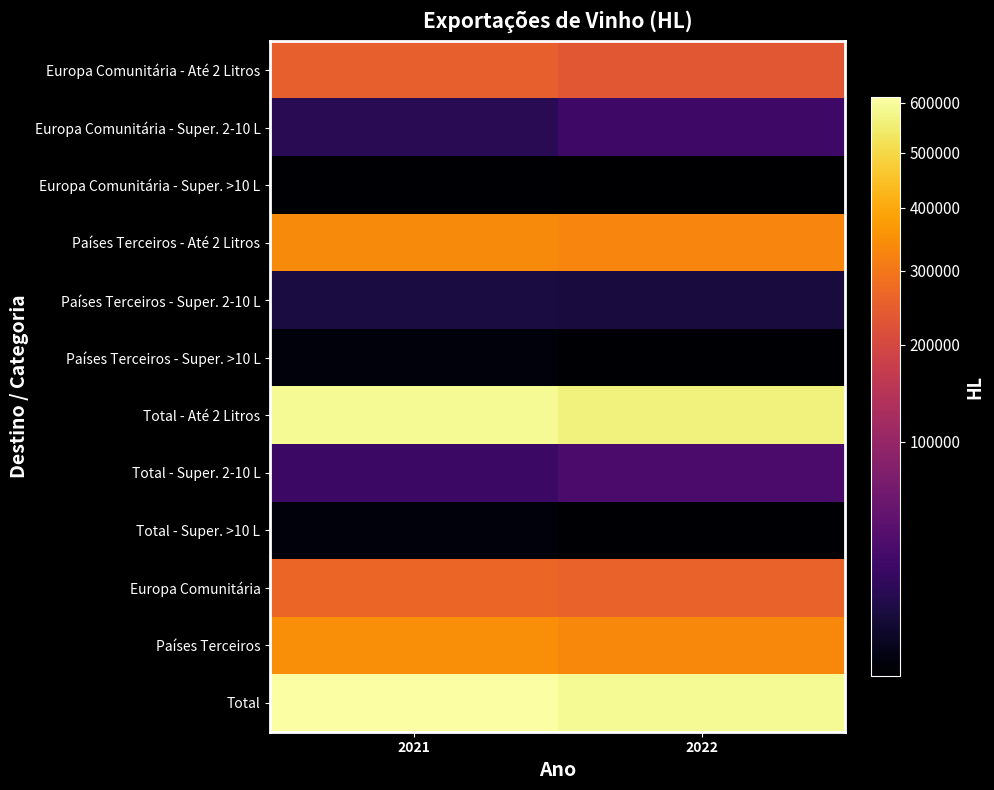

Reading left to right, list all the values displayed in this chart.

Europa Comunitária - Até 2 Litros: 2021=252757.3	2022=235250.1
Europa Comunitária - Super. 2-10 L: 2021=13335.1	2022=22780.9
Europa Comunitária - Super. >10 L: 2021=43.9	2022=11.0
Países Terceiros - Até 2 Litros: 2021=337535.0	2022=327429.7
Países Terceiros - Super. 2-10 L: 2021=7764.8	2022=6822.9
Países Terceiros - Super. >10 L: 2021=263.4	2022=24.9
Total - Até 2 Litros: 2021=590292.3	2022=562679.7
Total - Super. 2-10 L: 2021=21099.9	2022=29603.8
Total - Super. >10 L: 2021=307.3	2022=35.9
Europa Comunitária: 2021=266136.3	2022=258042.0
Países Terceiros: 2021=345563.2	2022=334277.4
Total: 2021=611699.5	2022=592319.4